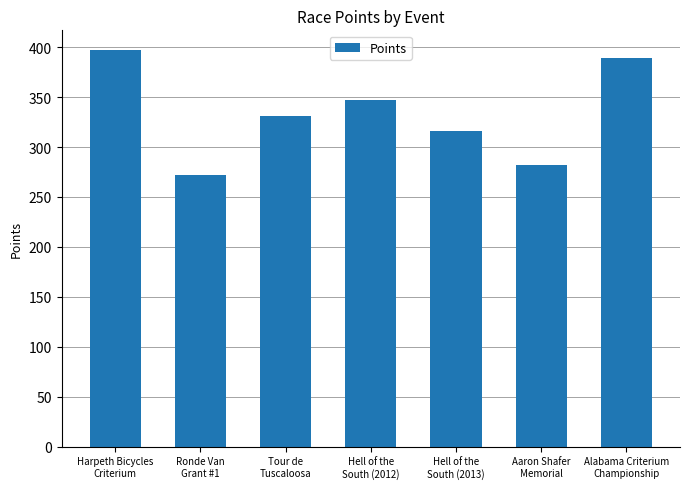

What is the label of the 7th bar from the right?

Harpeth Bicycles
Criterium